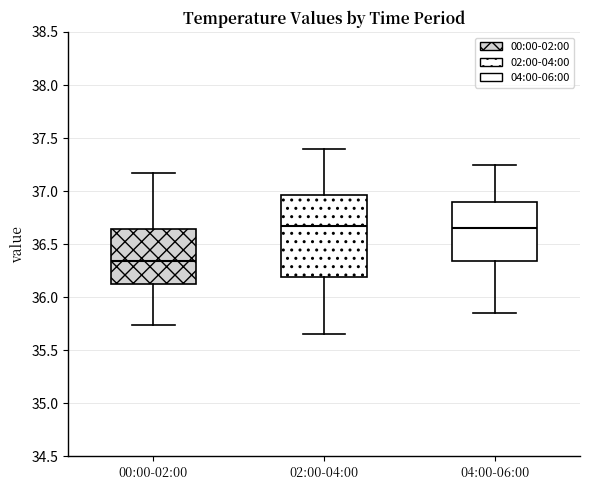

Where does the lower whisker of the box for 02:00-04:00 end on the y-axis? The values are not printed on the chart, so give them approximately, as read against the axis.

35.65